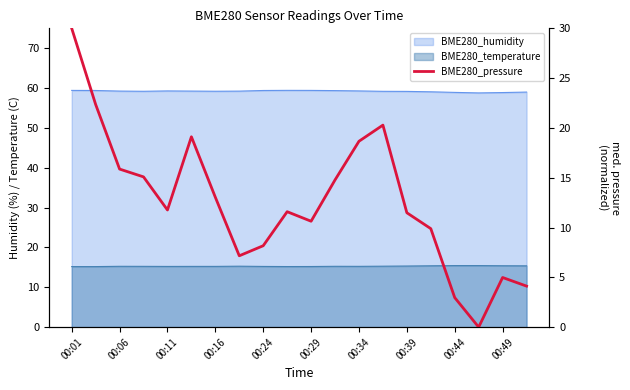

Reading left to right, list all the values displayed in this chart.

30.0	22.4	15.9	15.1	11.8	19.1	13.0	7.2	8.2	11.6	10.6	14.8	18.7	20.3	11.5	9.9	3.0	0.0	5.0	4.1